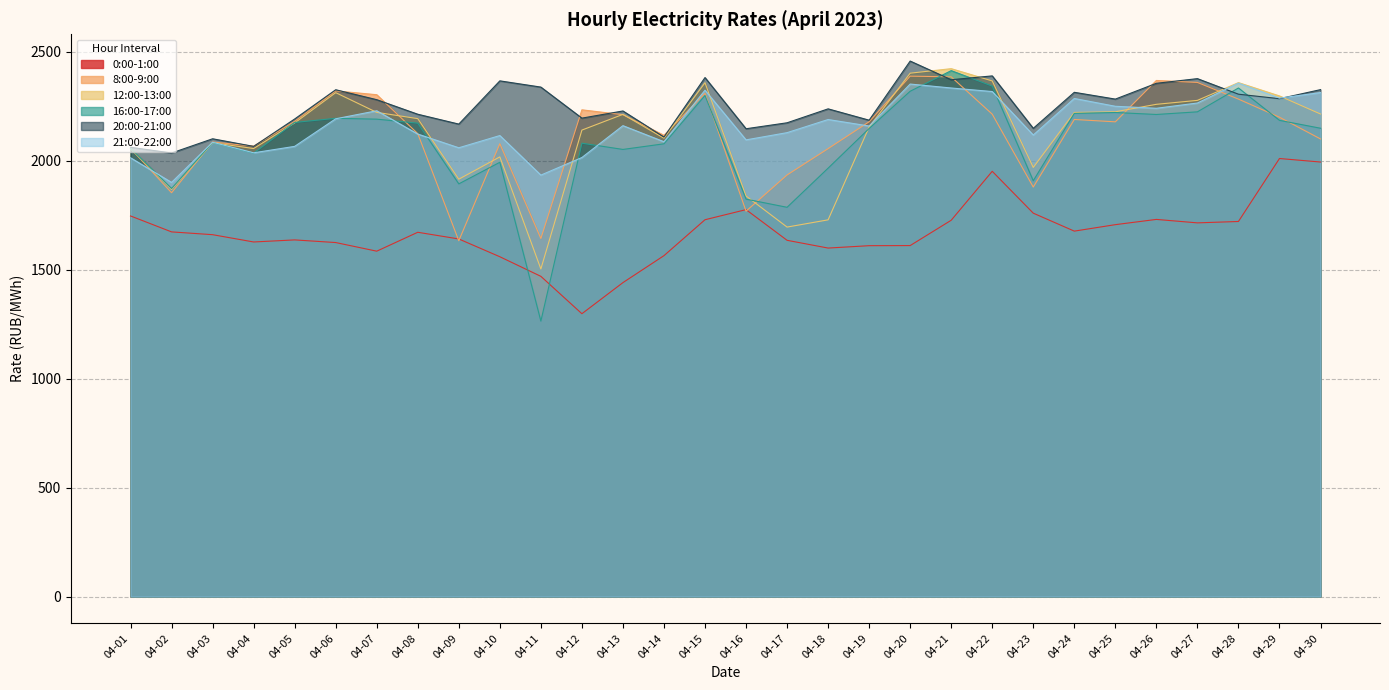

Where do 21:00-22:00 and 8:00-9:00 first cross each other?

04-01 and 04-02